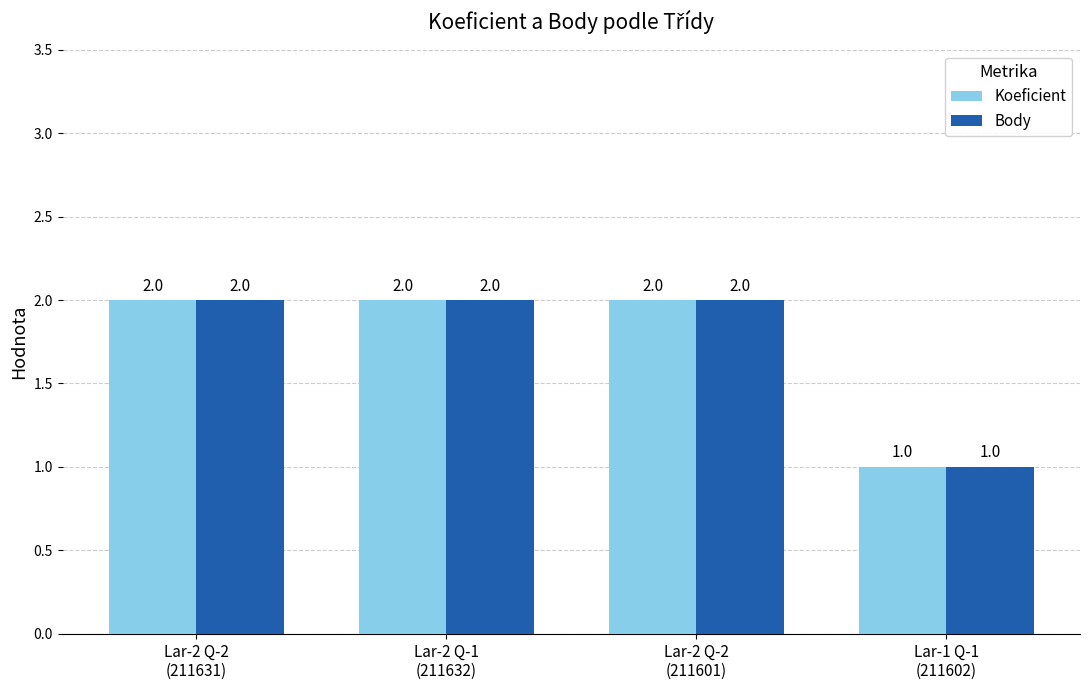

The value of Koeficient at Lar-2 Q-1
(211632) is 2. True or false?

True